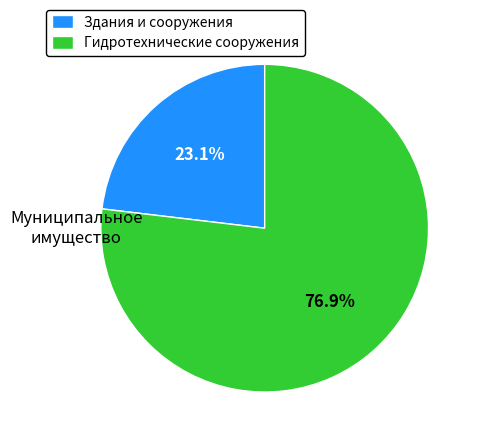

To the nearest percent, what is the average slice percentage?

50%